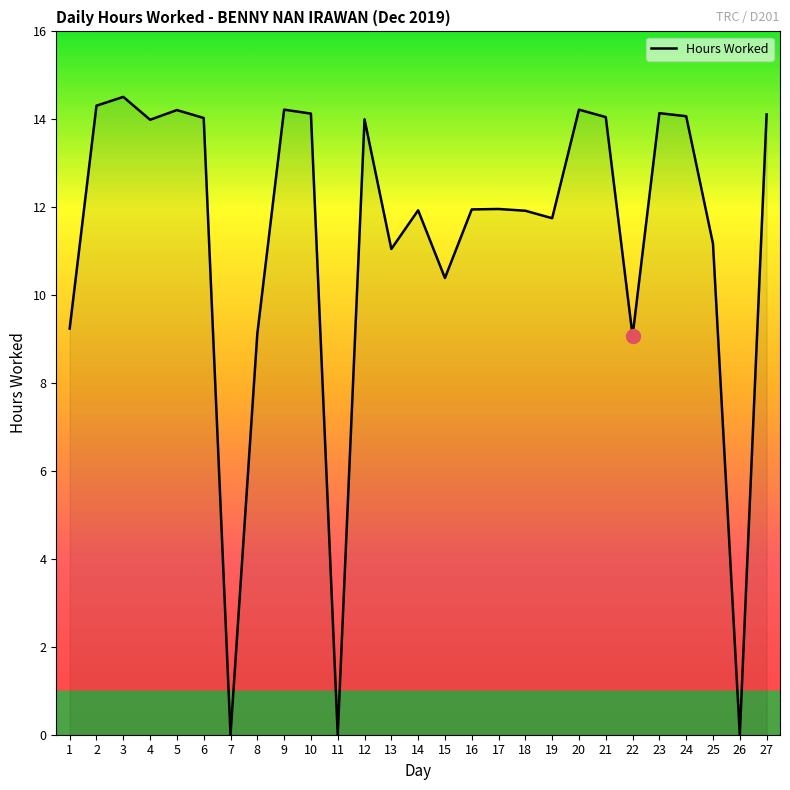

The chart shows a value of 14.1 at 21. True or false?

True